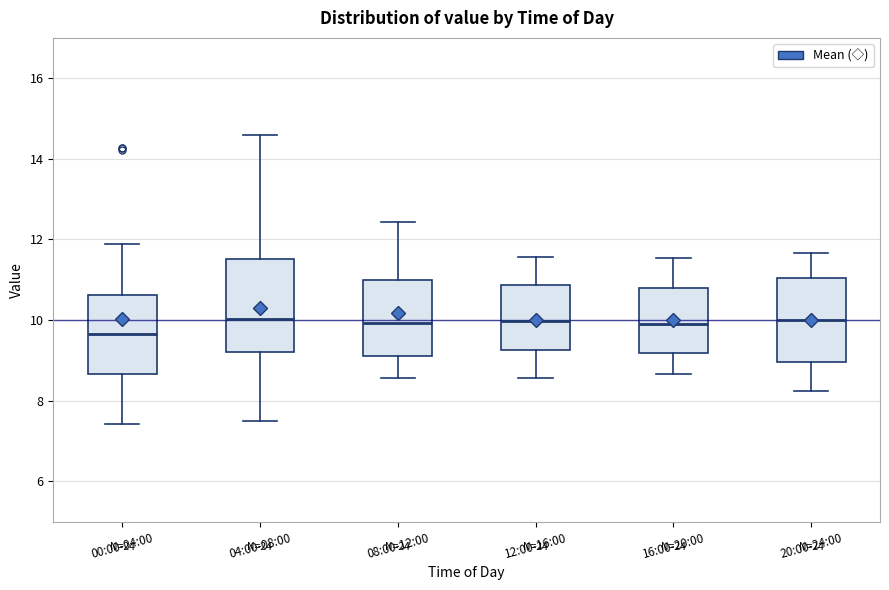

Reading left to right, read every box against the y-axis: the position of its median line, the range the box covers, and the ends of its whiskers. The values are not printed on the chart, so give them approximately, as read against the axis.

00:00-04:00: median 9.6, box 8.6 to 10.6, whiskers 7.4 to 12.0
04:00-08:00: median 10.0, box 9.2 to 11.6, whiskers 7.6 to 14.6
08:00-12:00: median 10.0, box 9.2 to 11.0, whiskers 8.6 to 12.4
12:00-16:00: median 10.0, box 9.2 to 10.8, whiskers 8.6 to 11.6
16:00-20:00: median 10.0, box 9.2 to 10.8, whiskers 8.6 to 11.6
20:00-24:00: median 10.0, box 9.0 to 11.0, whiskers 8.2 to 11.6